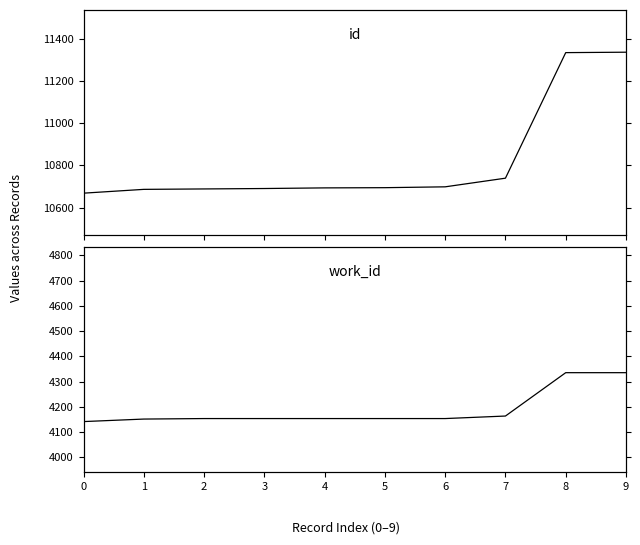

Is the value of id at 9 greater than the value of work_id at 1?

Yes